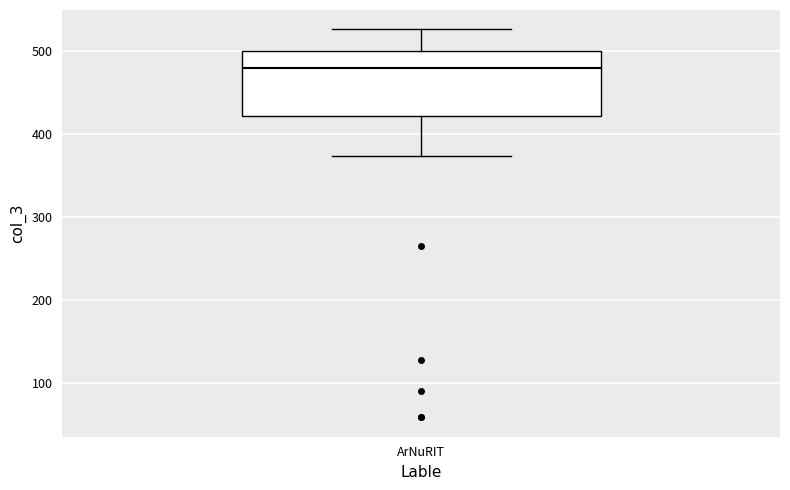

Where is the upper edge of the box for ArNuRIT on the y-axis? The values are not printed on the chart, so give them approximately, as read against the axis.

500